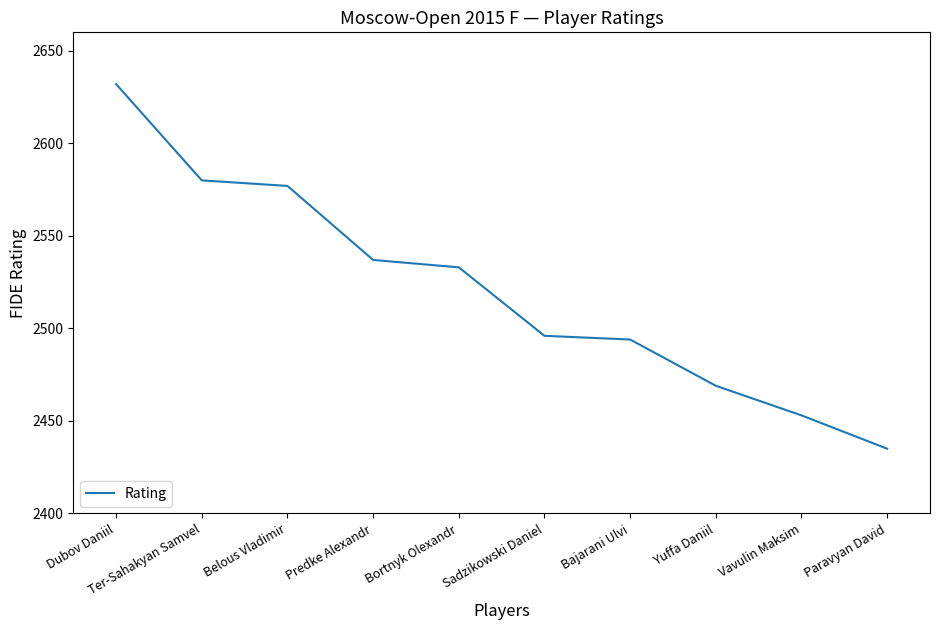

What is the change in value from Ter-Sahakyan Samvel to Bajarani Ulvi?

-86